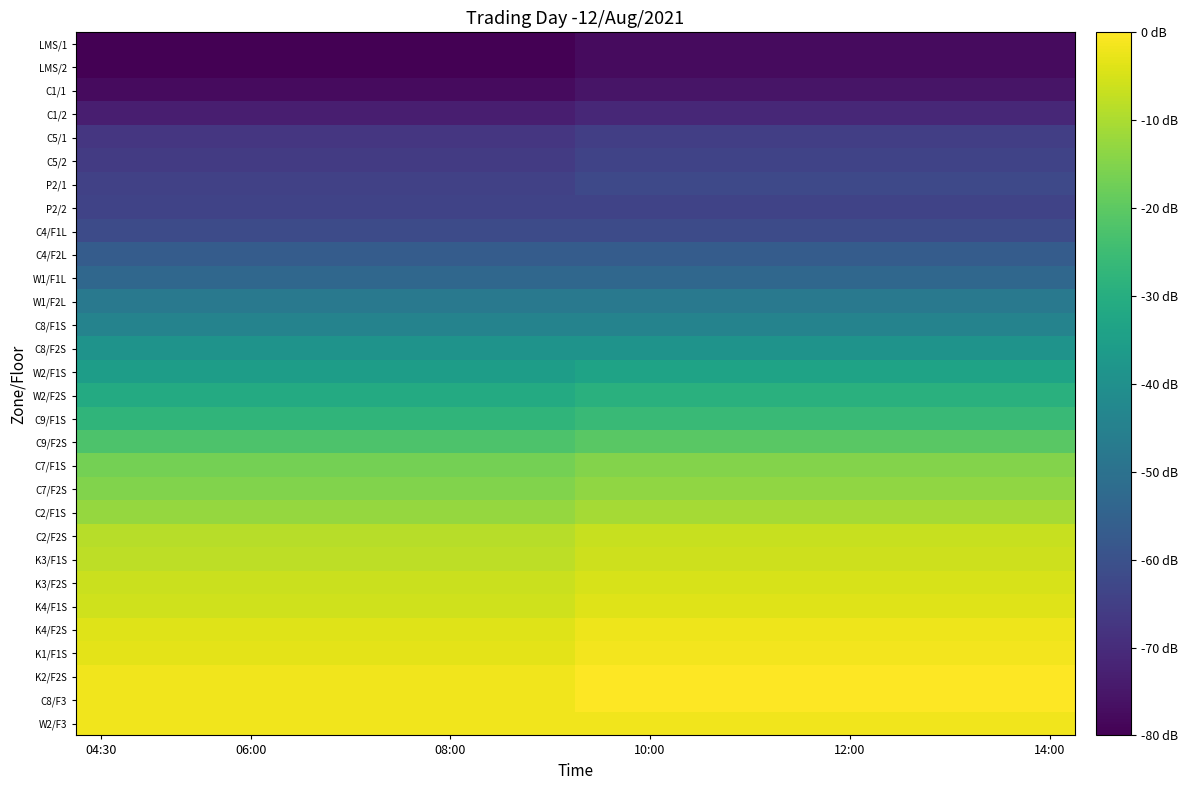

What is the minimum value shown in the chart?

0.8